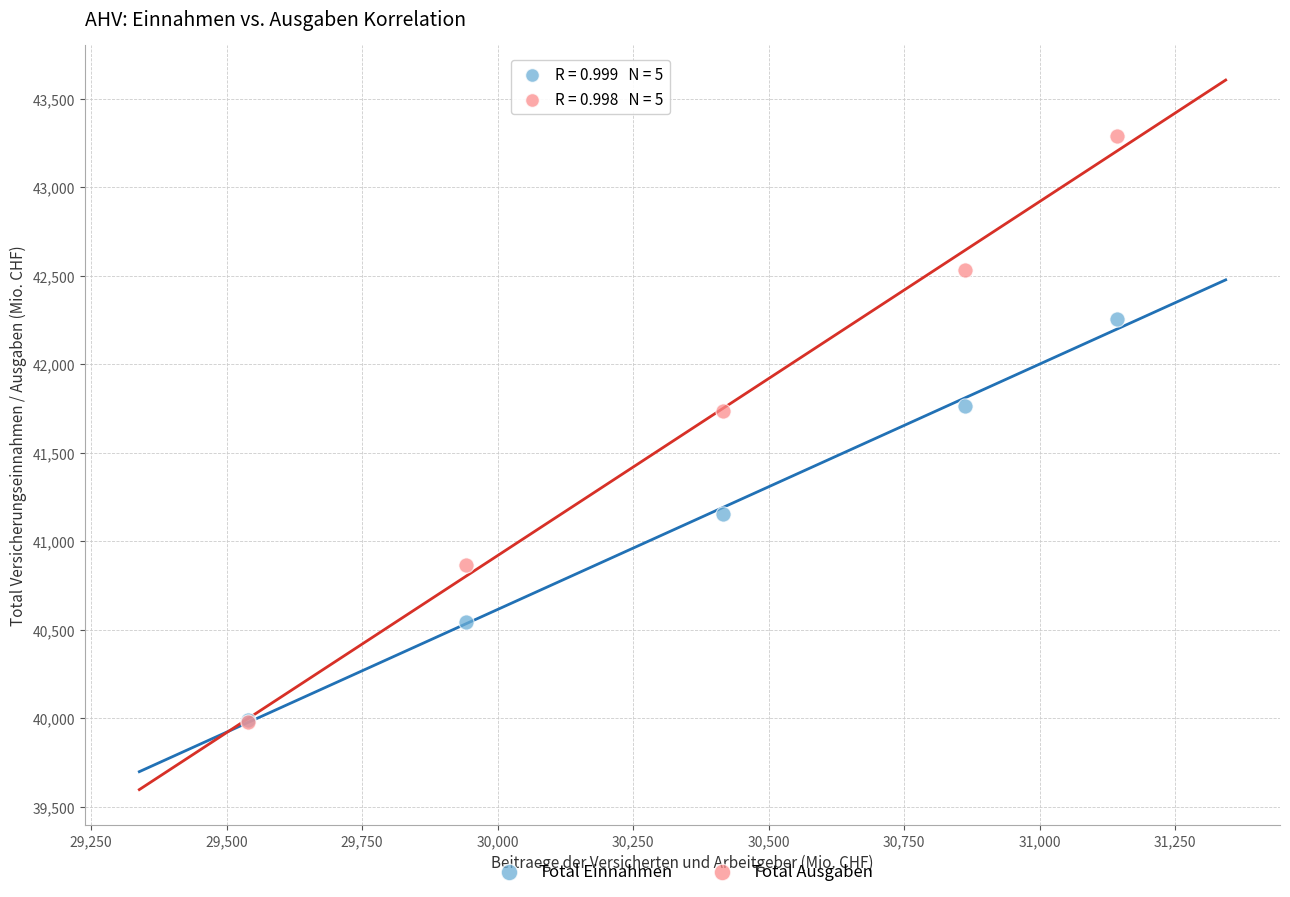

Which series has the largest Y range (max minus min)?

Total Ausgaben